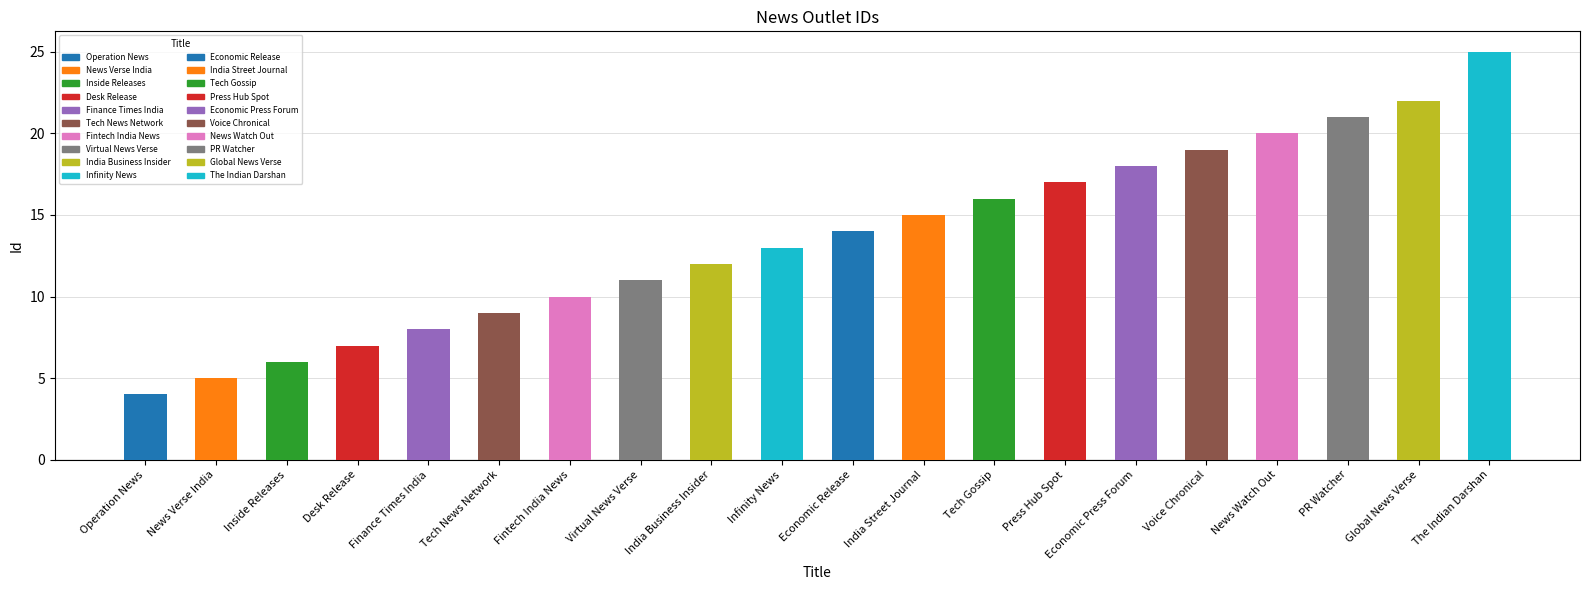

What is the change in value from Press Hub Spot to News Watch Out?

+3